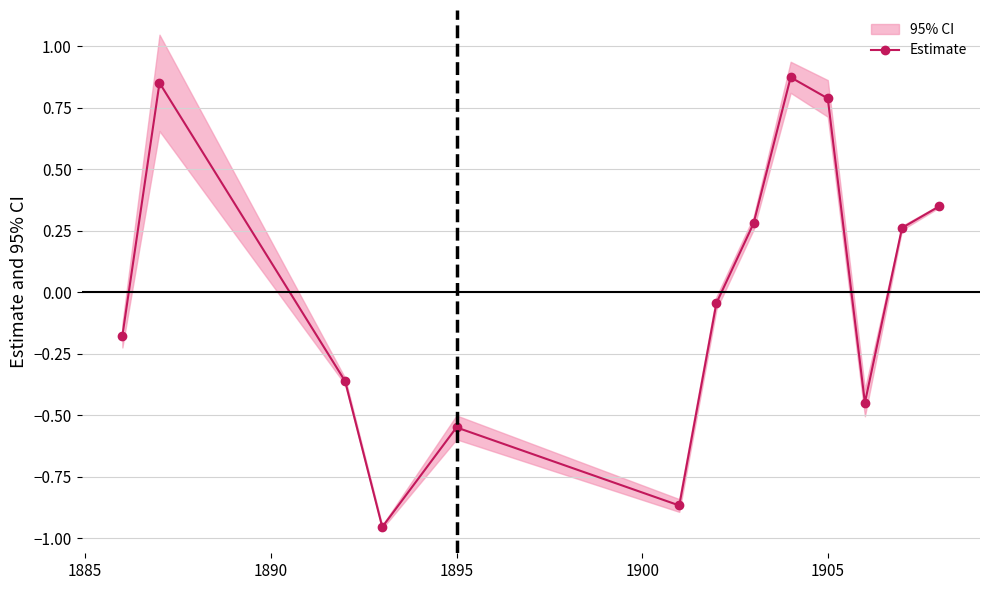

How many interior local peaks does the Estimate series have?

3